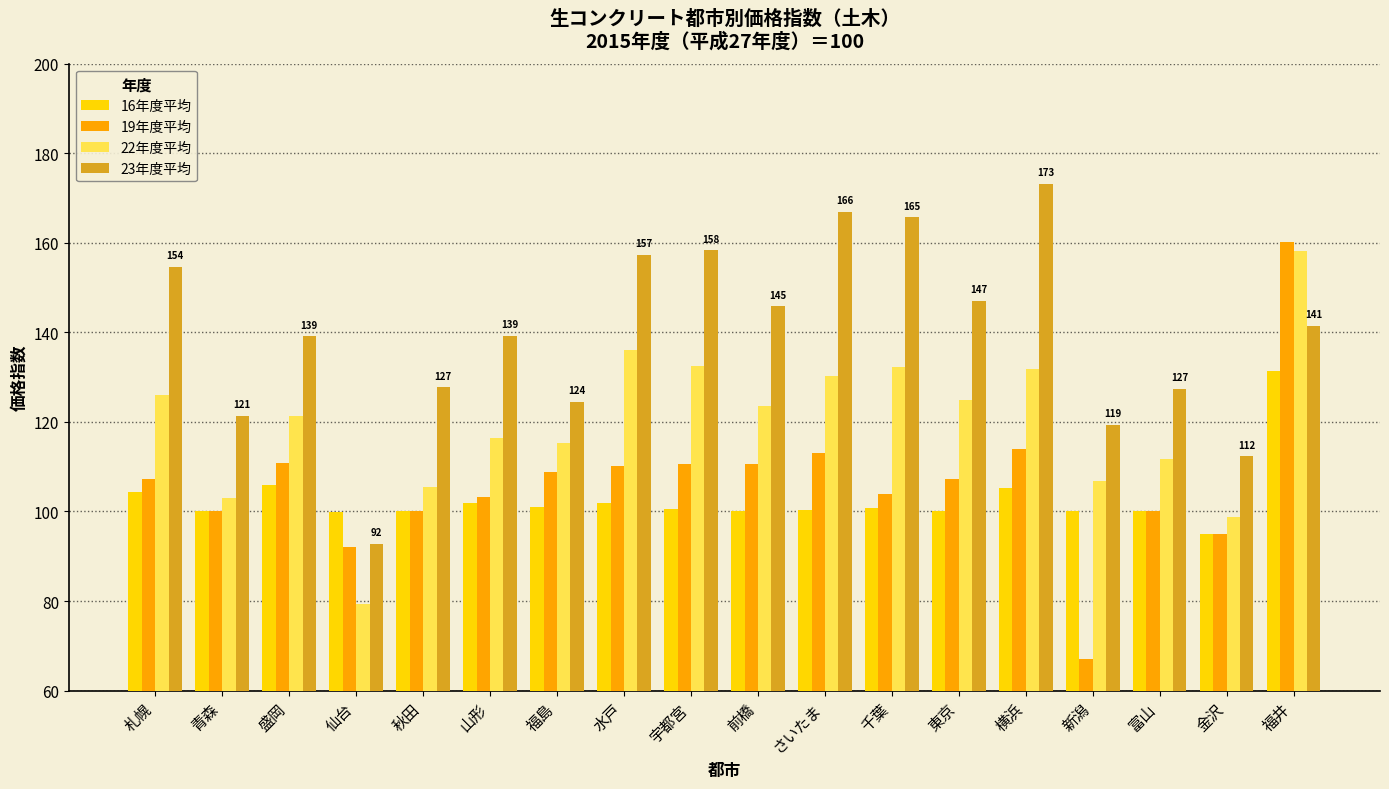

What is the spread (max minus min) of values at さいたま?

66.6